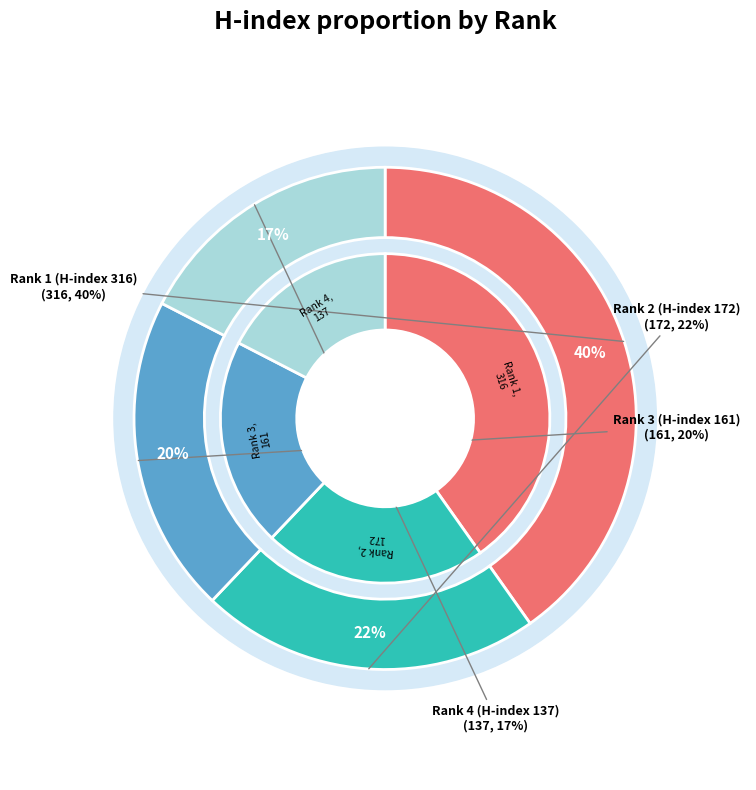

Is there a majority slice in this chart?

No